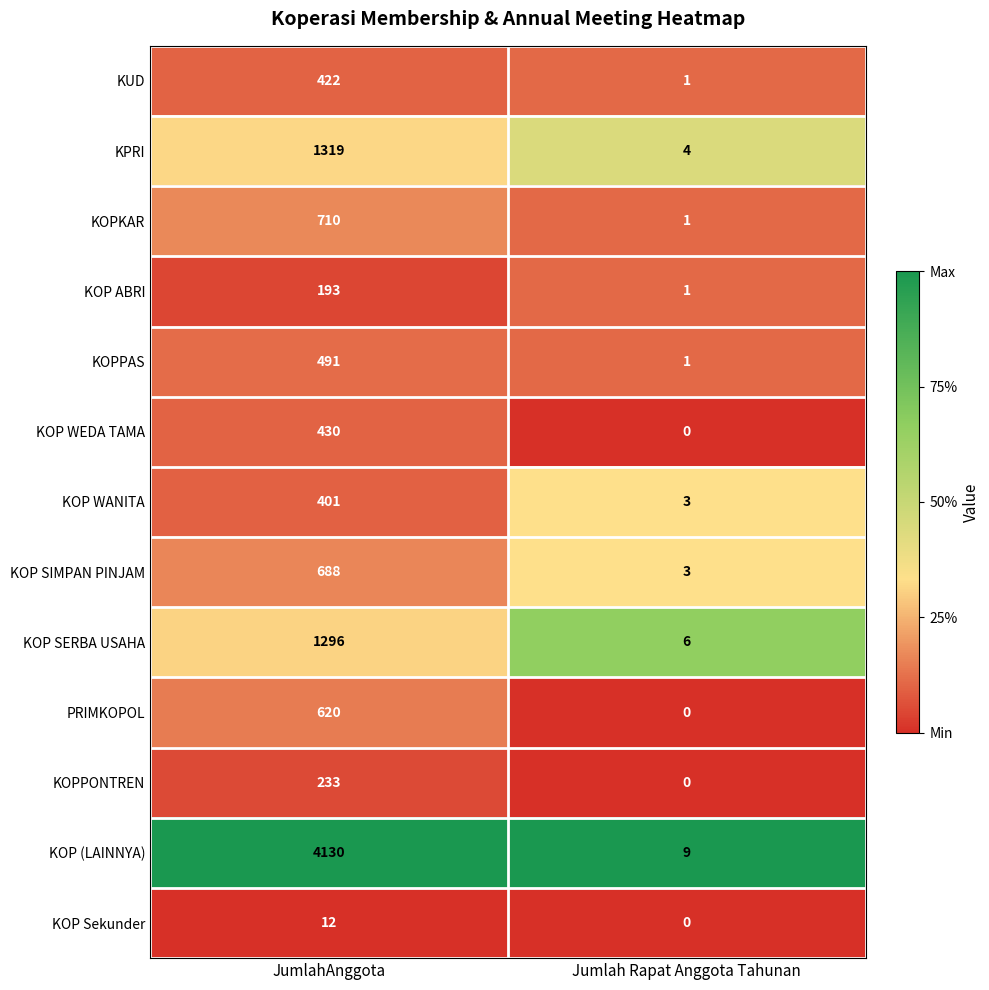

Reading left to right, what are all the values shown in this chart?

KUD: JumlahAnggota=422	Jumlah Rapat Anggota Tahunan=1
KPRI: JumlahAnggota=1319	Jumlah Rapat Anggota Tahunan=4
KOPKAR: JumlahAnggota=710	Jumlah Rapat Anggota Tahunan=1
KOP ABRI: JumlahAnggota=193	Jumlah Rapat Anggota Tahunan=1
KOPPAS: JumlahAnggota=491	Jumlah Rapat Anggota Tahunan=1
KOP WEDA TAMA: JumlahAnggota=430	Jumlah Rapat Anggota Tahunan=0
KOP WANITA: JumlahAnggota=401	Jumlah Rapat Anggota Tahunan=3
KOP SIMPAN PINJAM: JumlahAnggota=688	Jumlah Rapat Anggota Tahunan=3
KOP SERBA USAHA: JumlahAnggota=1296	Jumlah Rapat Anggota Tahunan=6
PRIMKOPOL: JumlahAnggota=620	Jumlah Rapat Anggota Tahunan=0
KOPPONTREN: JumlahAnggota=233	Jumlah Rapat Anggota Tahunan=0
KOP (LAINNYA): JumlahAnggota=4130	Jumlah Rapat Anggota Tahunan=9
KOP Sekunder: JumlahAnggota=12	Jumlah Rapat Anggota Tahunan=0